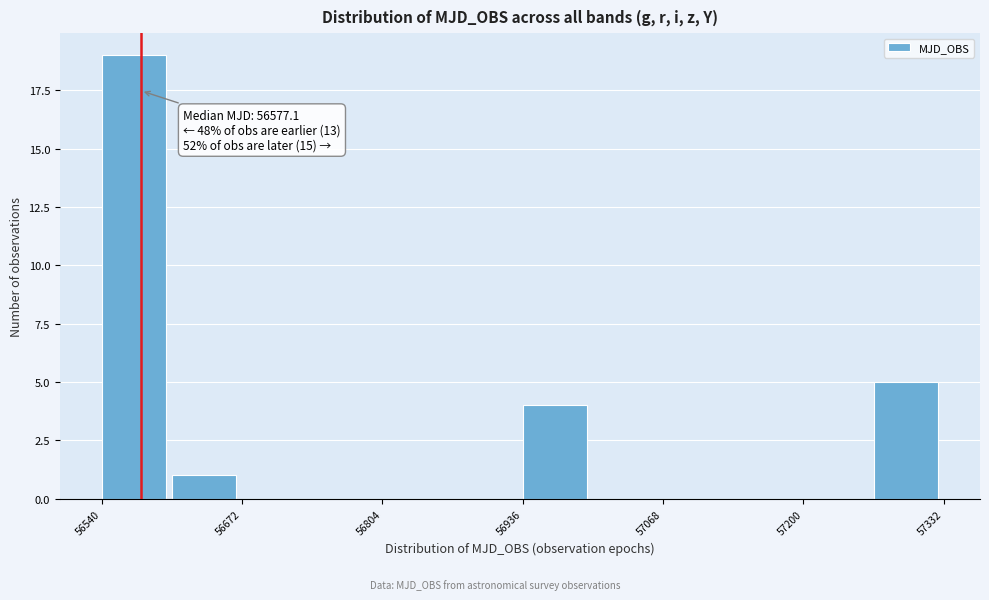

Around what value on the x-axis is the tallest bar? Give the approximate position of its centre, as read against the axis.

56580